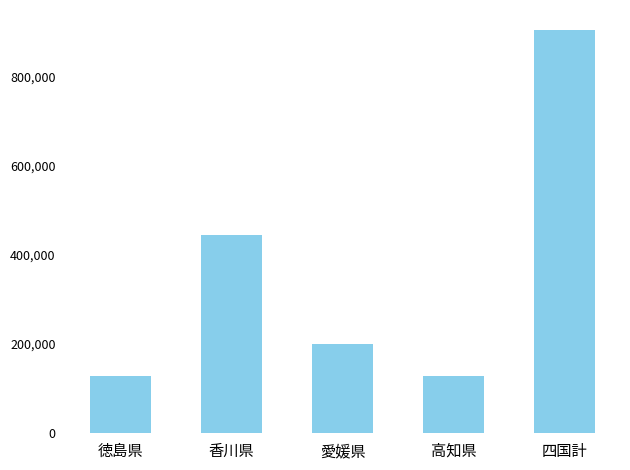

How many bars are there in total?

5